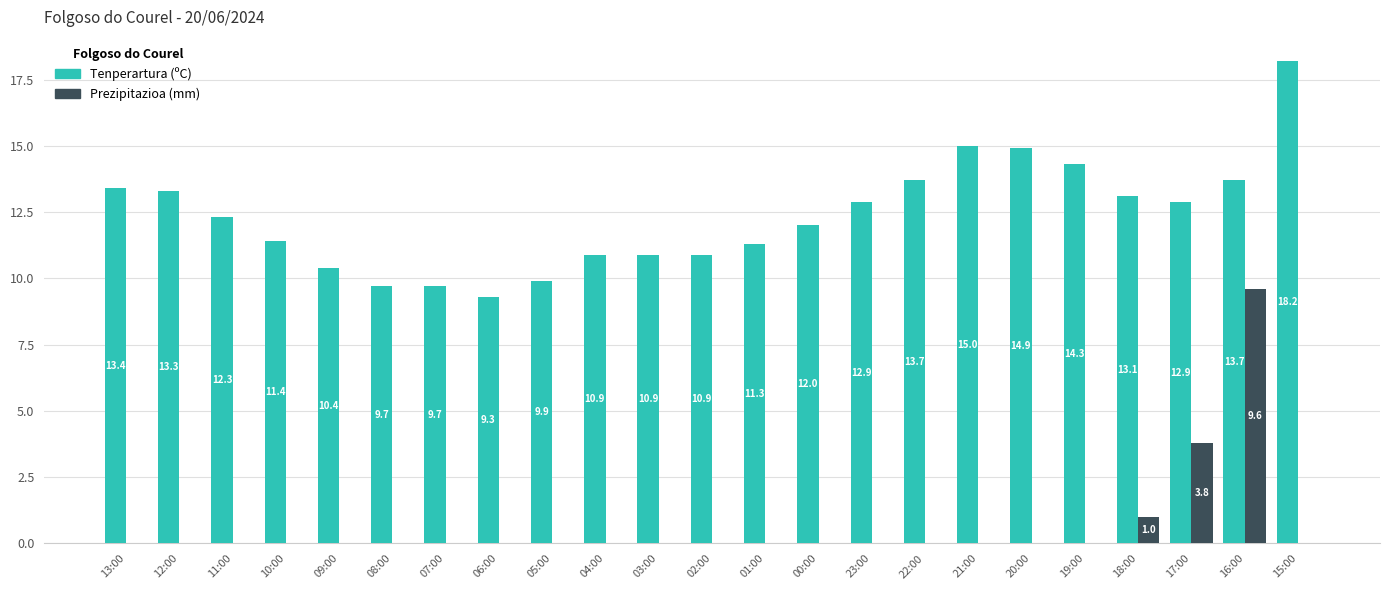

Is the value of Tenperartura (ºC) at 13:00 greater than the value of Prezipitazioa (mm) at 00:00?

Yes